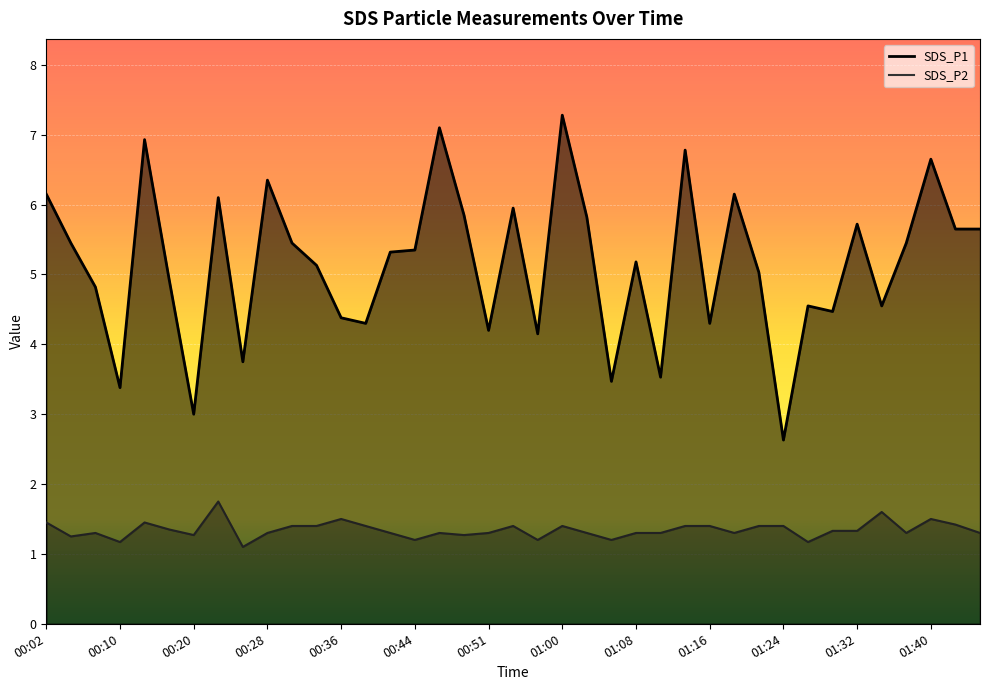

What value does the SDS_P1 series have at 00:33?

5.1